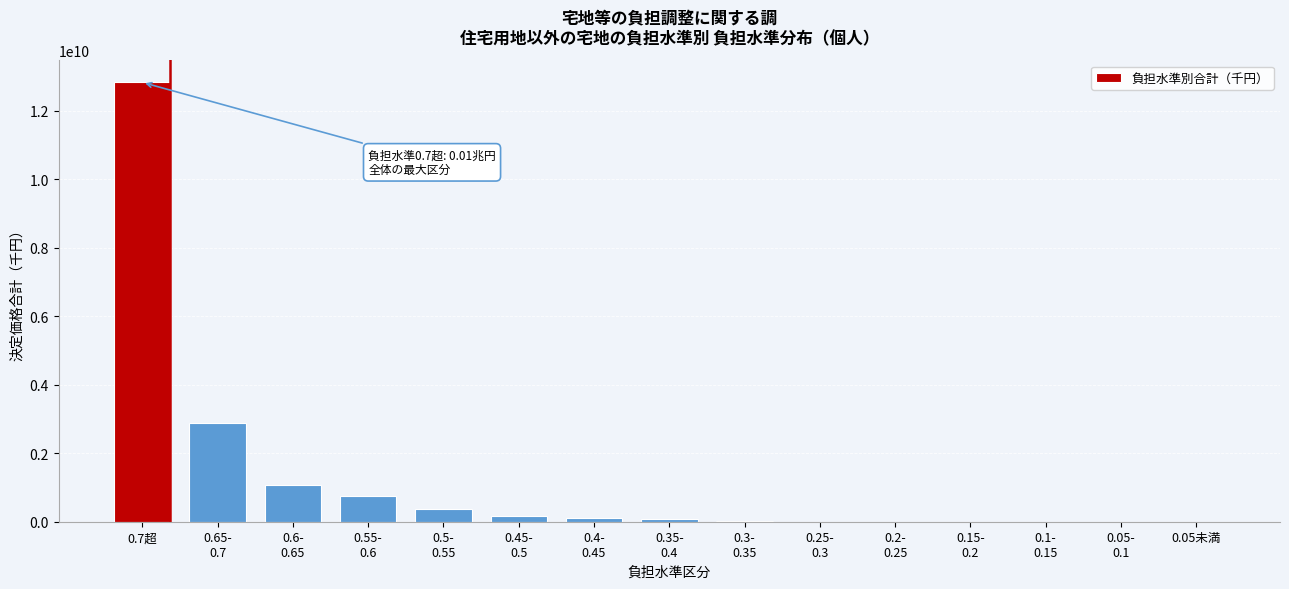

The value at 0.7超 is 12831433348. True or false?

True